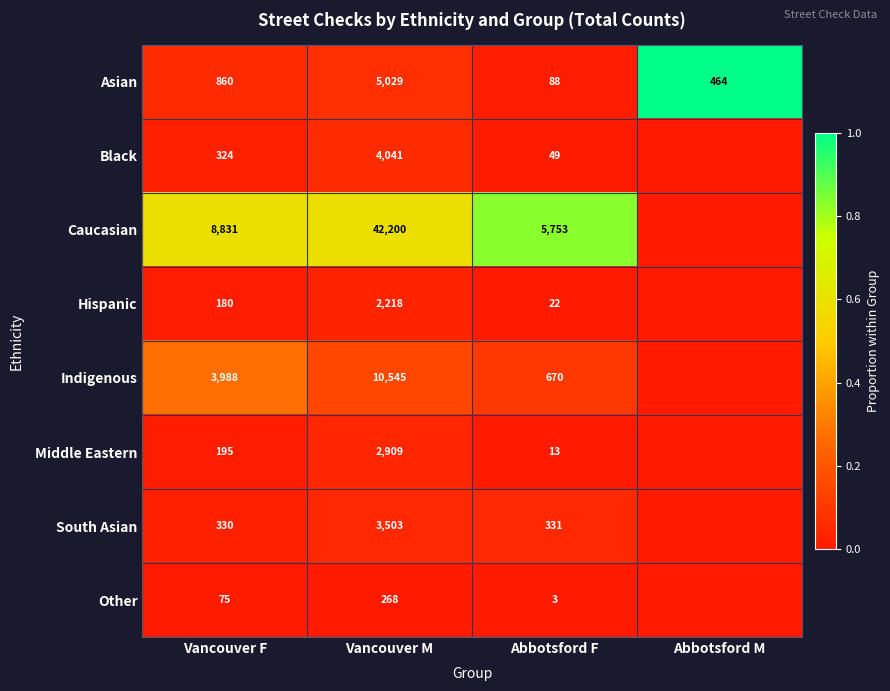

At Abbotsford F, list the series in order from largest to smallest.

Caucasian, Indigenous, South Asian, Asian, Black, Hispanic, Middle Eastern, Other